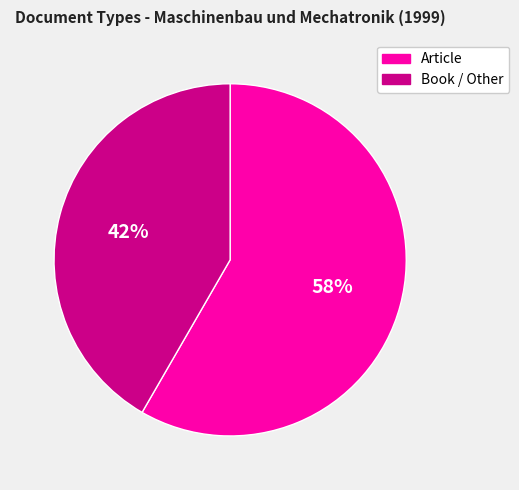

To the nearest percent, what is the average slice percentage?

50%